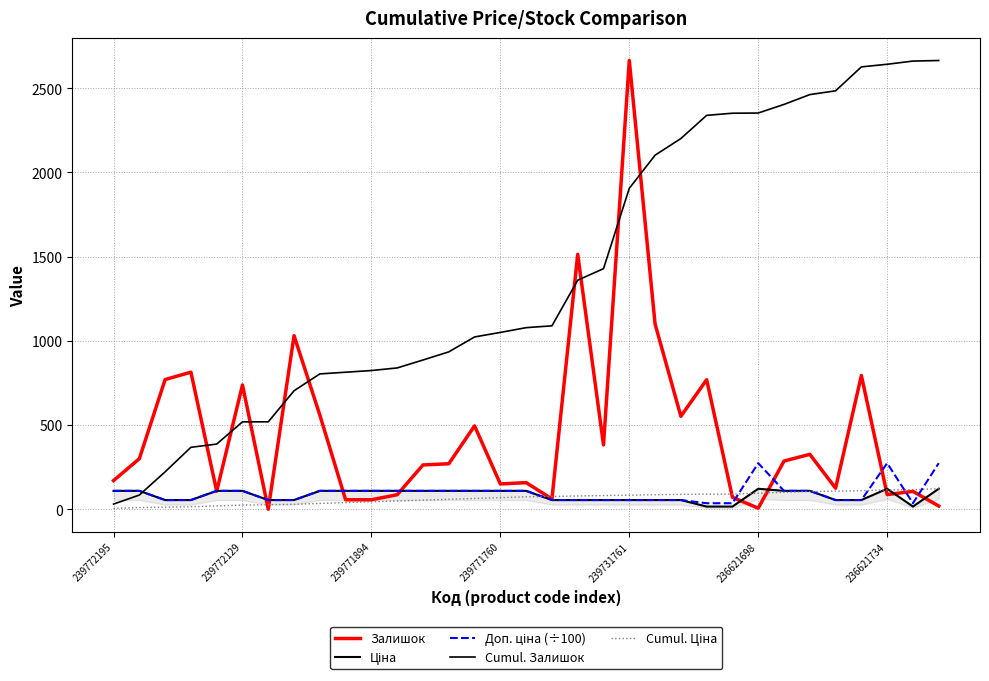

At which label is Залишок closest to 1332?

18